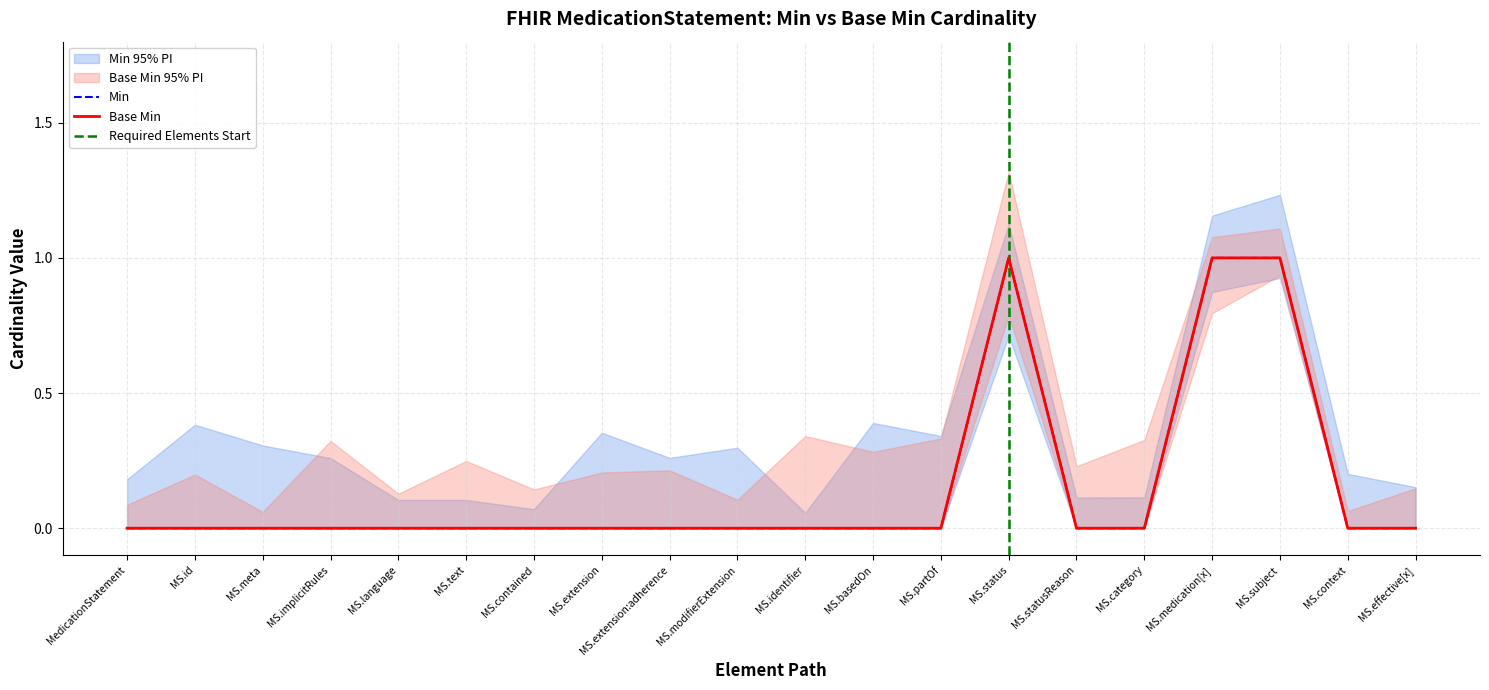

What is the label of the 13th point from the right?

MS.extension